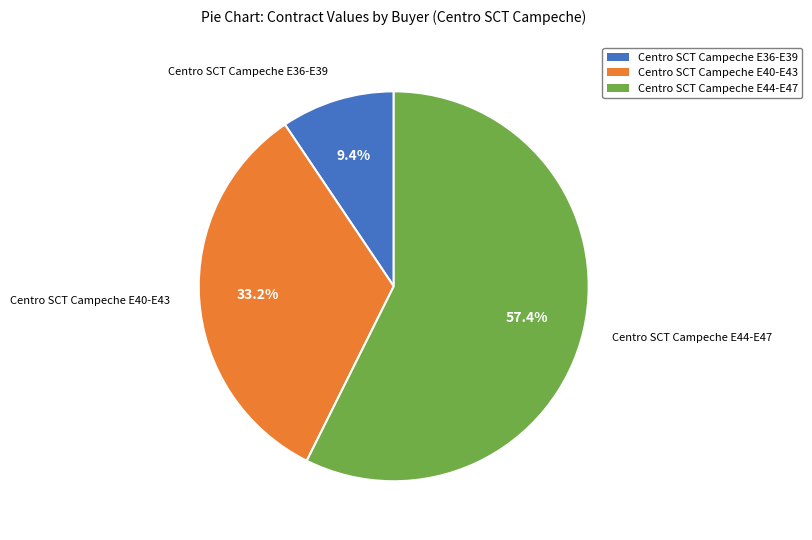

To the nearest percent, what is the average slice percentage?

33%